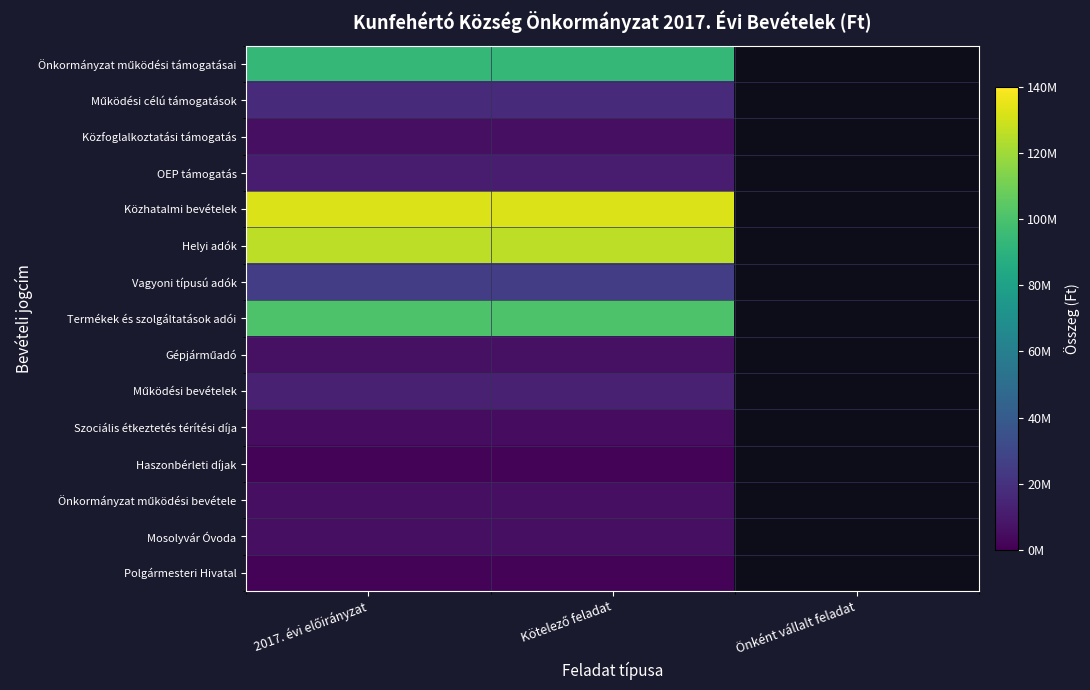

What is the highest value of the Polgármesteri Hivatal series?

1400000.0